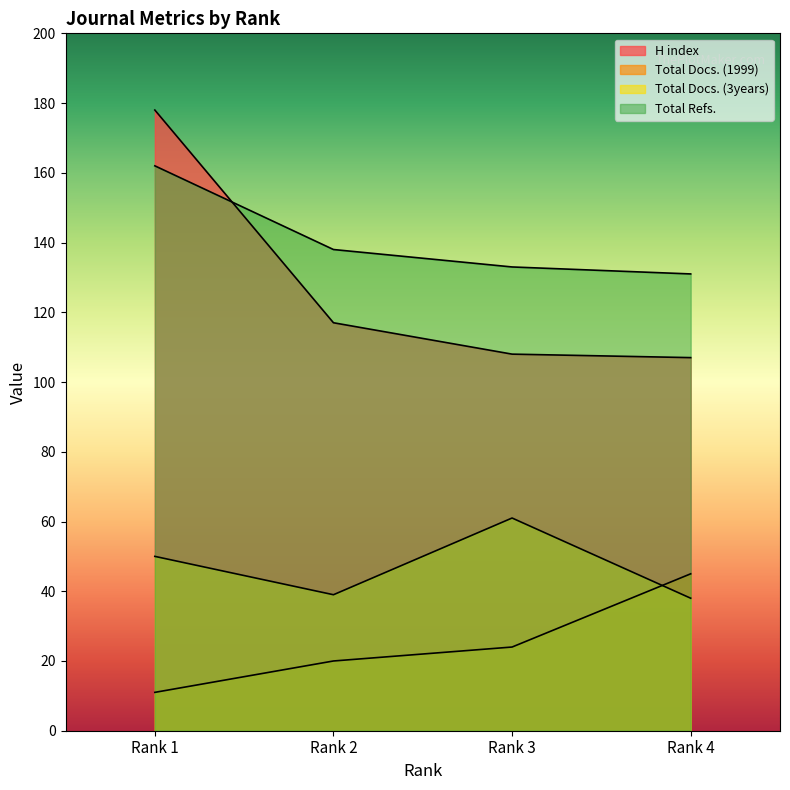

Rank the series at Rank 3 from lowest to highest value.

Total Docs. (1999), Total Docs. (3years), H index, Total Refs.